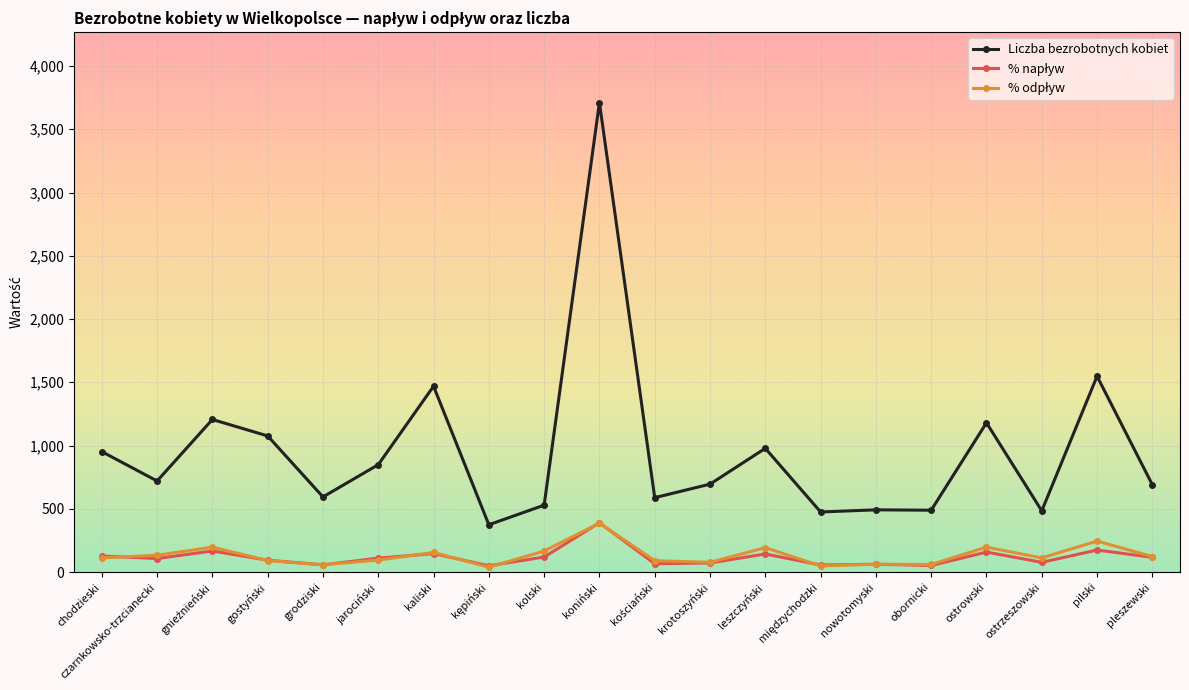

Which series changed the most between koniński and ostrzeszowski?

Liczba bezrobotnych kobiet